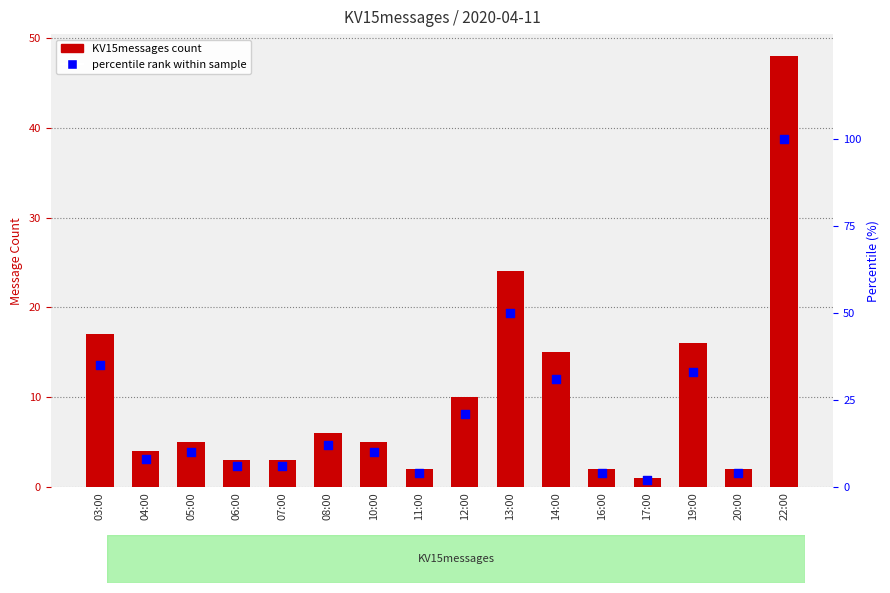

At which category is the sum across all series the highest?

22:00